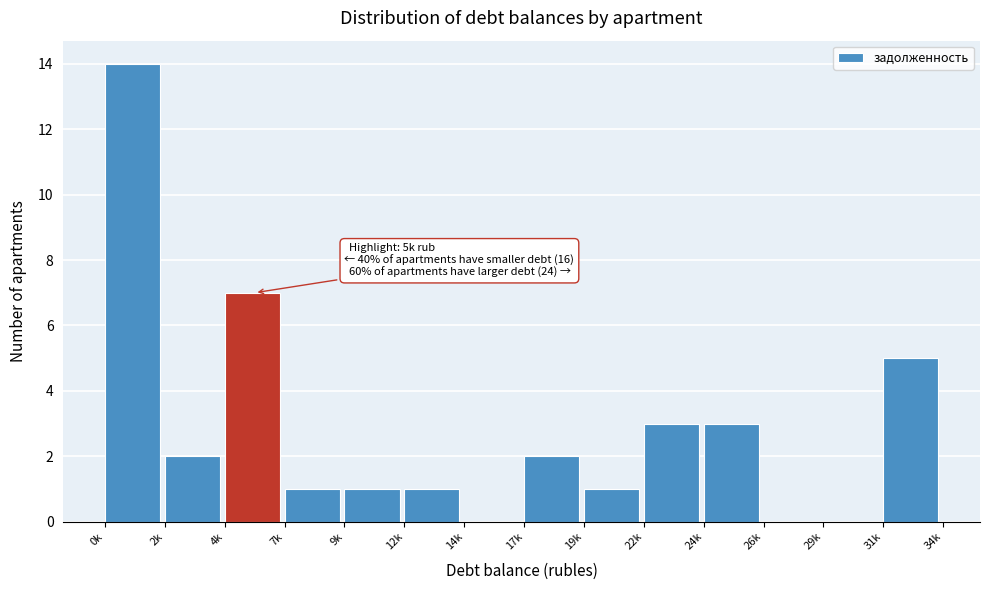

Reading right to left, transcribe all the data shown in this chart.

31k=5	29k=0	26k=0	24k=3	22k=3	19k=1	17k=2	14k=0	12k=1	9k=1	7k=1	4k=7	2k=2	0k=14